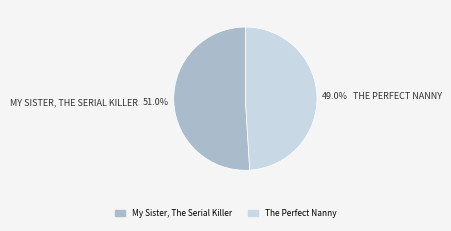

Is it true that My Sister, The Serial Killer is 51% of the pie?

True